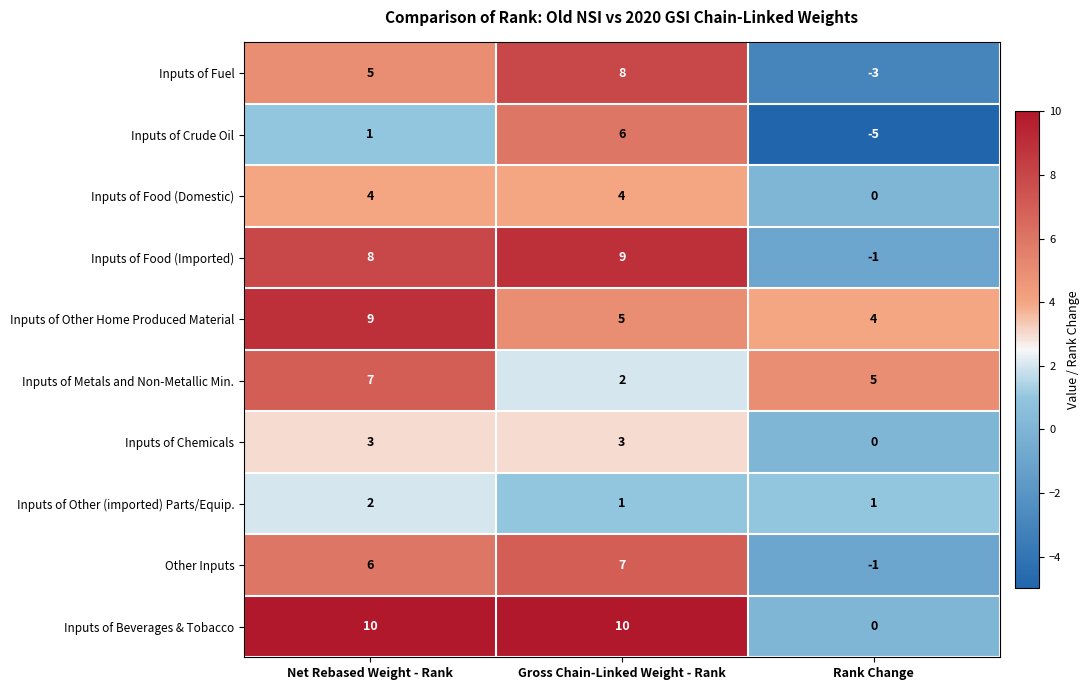

At which label is Inputs of Other Home Produced Material closest to 6?

Gross Chain-Linked Weight - Rank